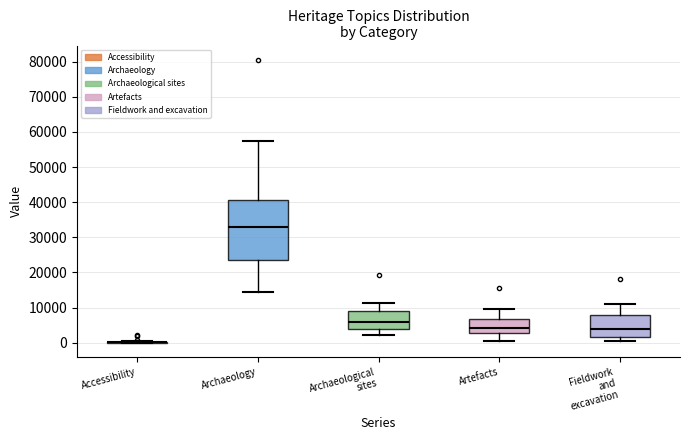

Comparing the boxes themselves (not the whiskers), which one is the tallest?

Archaeology